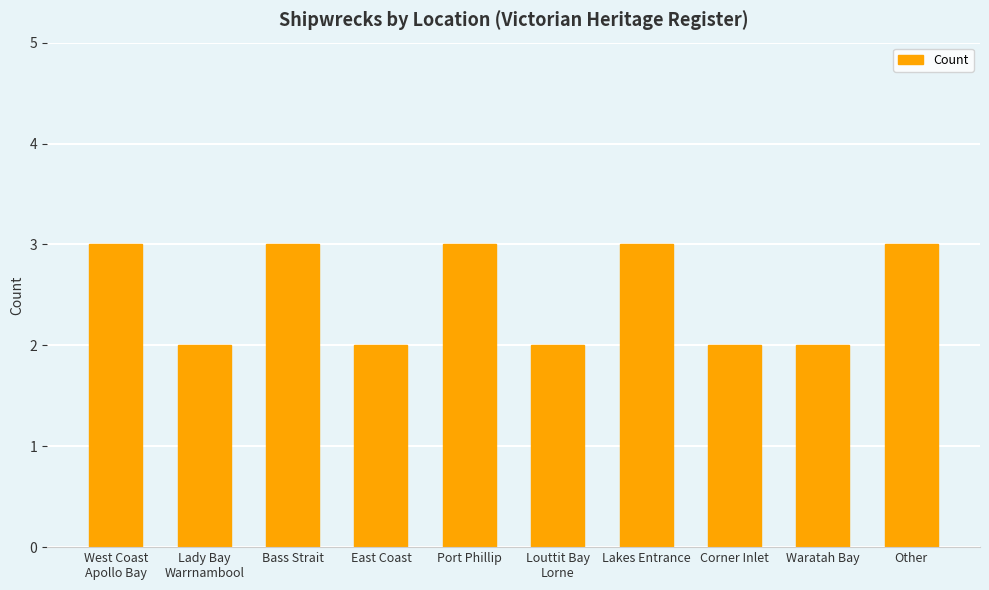

True or false: the data shows 5 at Bass Strait.

False